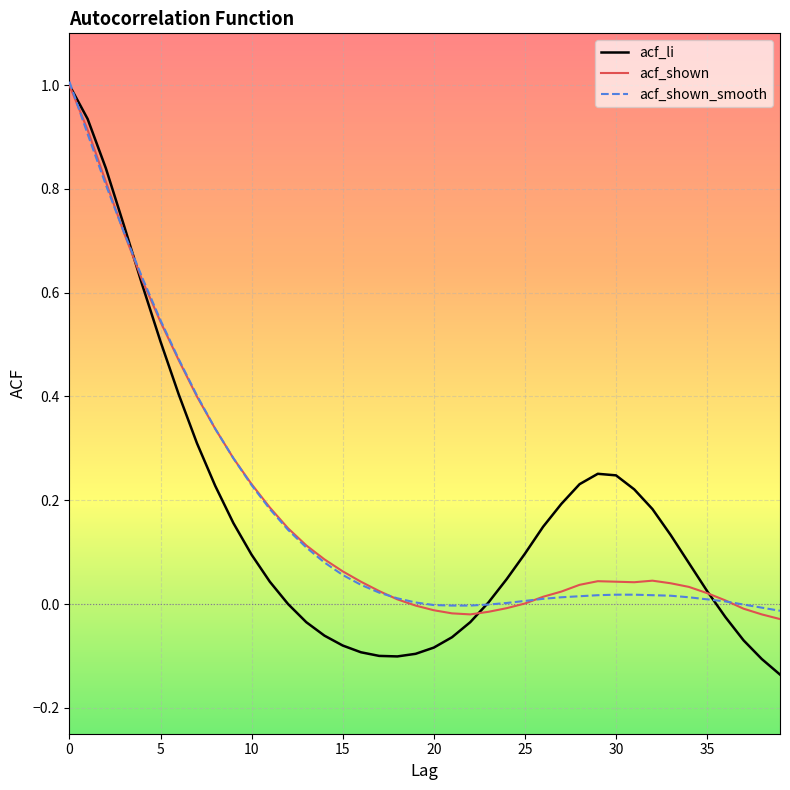

What is the maximum value for acf_li?

1.0